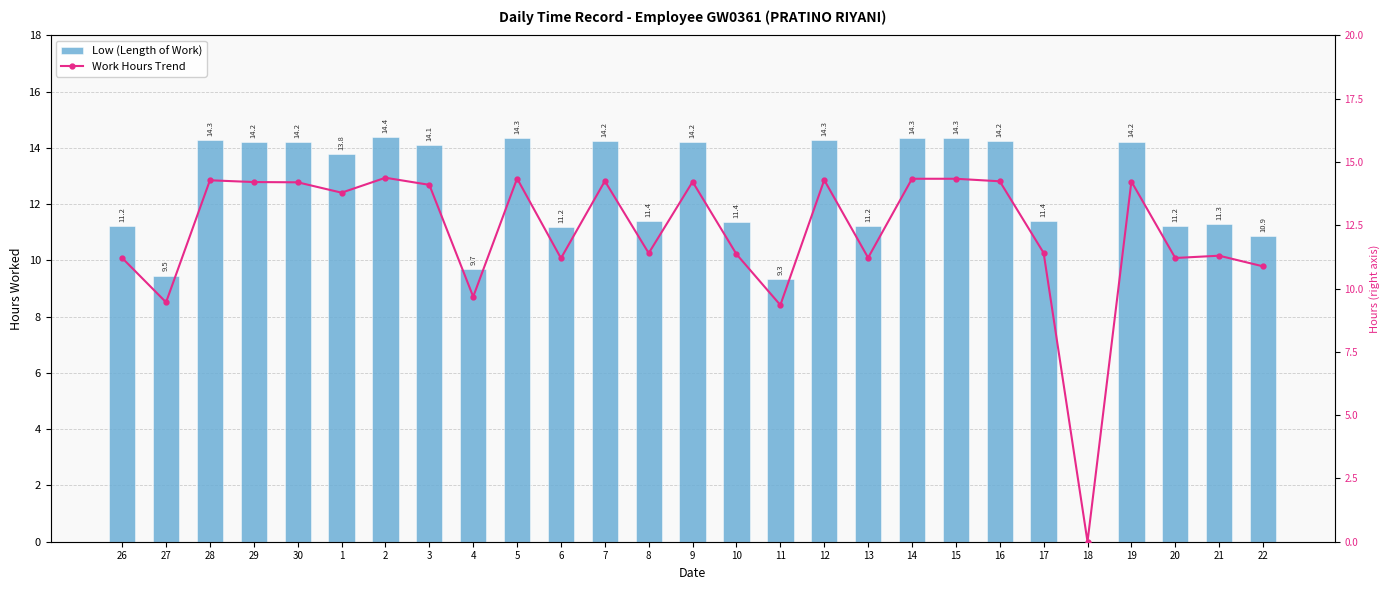

What is the sum of the Low (Length of Work) values at 10 and 7?

25.6